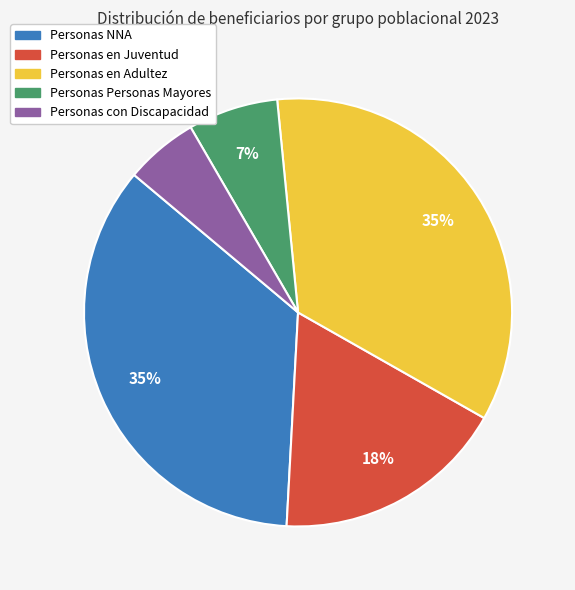

Combined, do Personas Personas Mayores and Personas en Adultez account for over 50%?

No